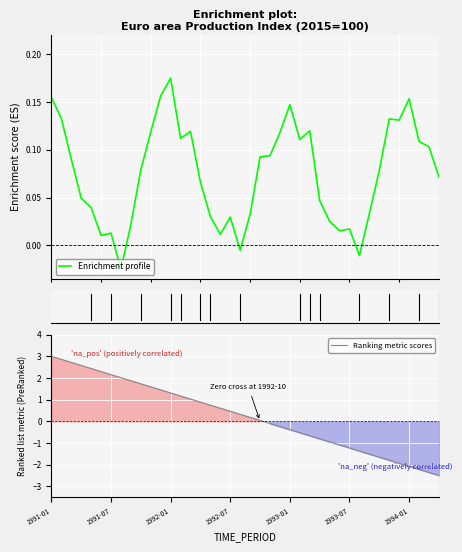

What is the total value across all series at 28?

-0.9